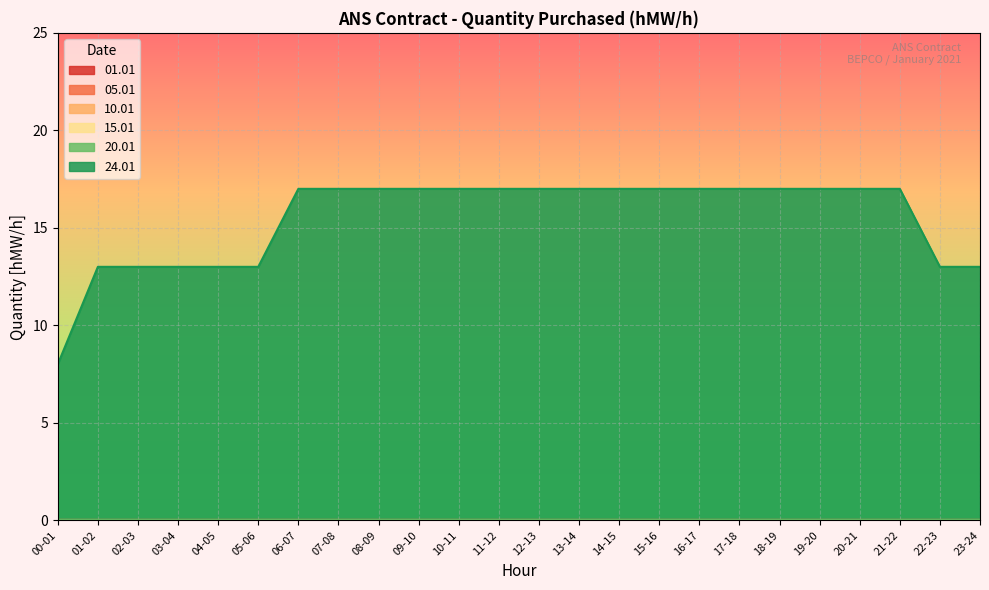

True or false: 10.01 and 01.01 intersect in this chart.

False